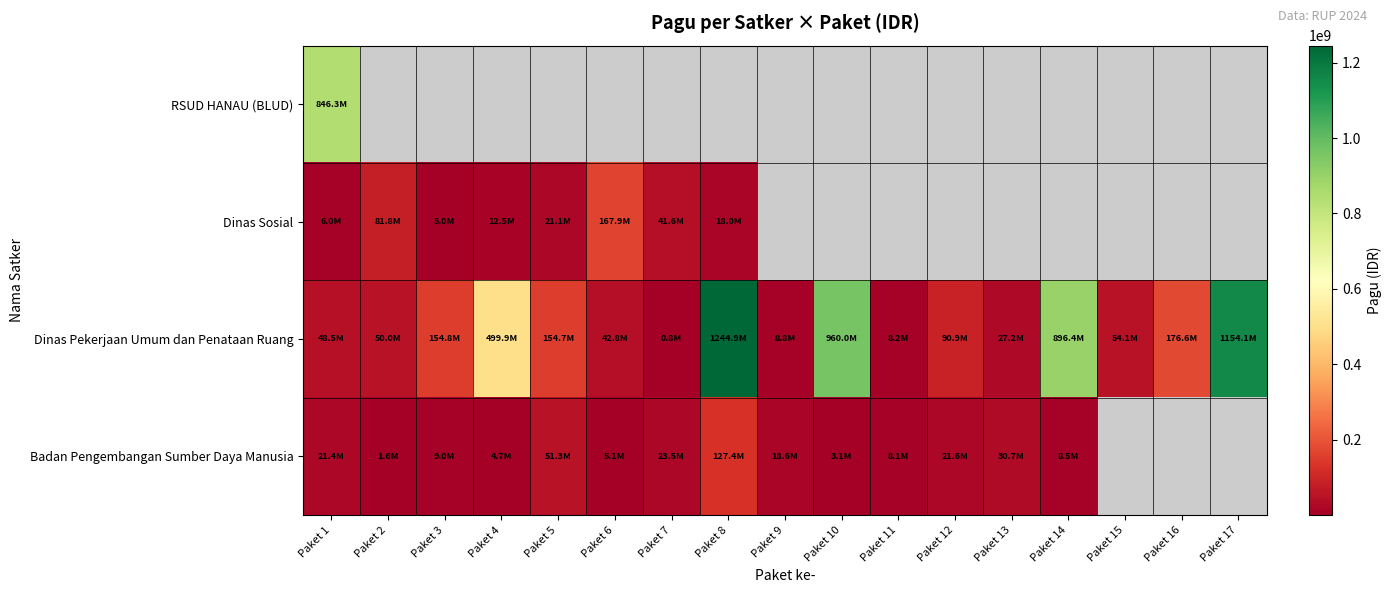

Where does the Dinas Pekerjaan Umum dan Penataan Ruang series first go above 90900000?

Paket 3